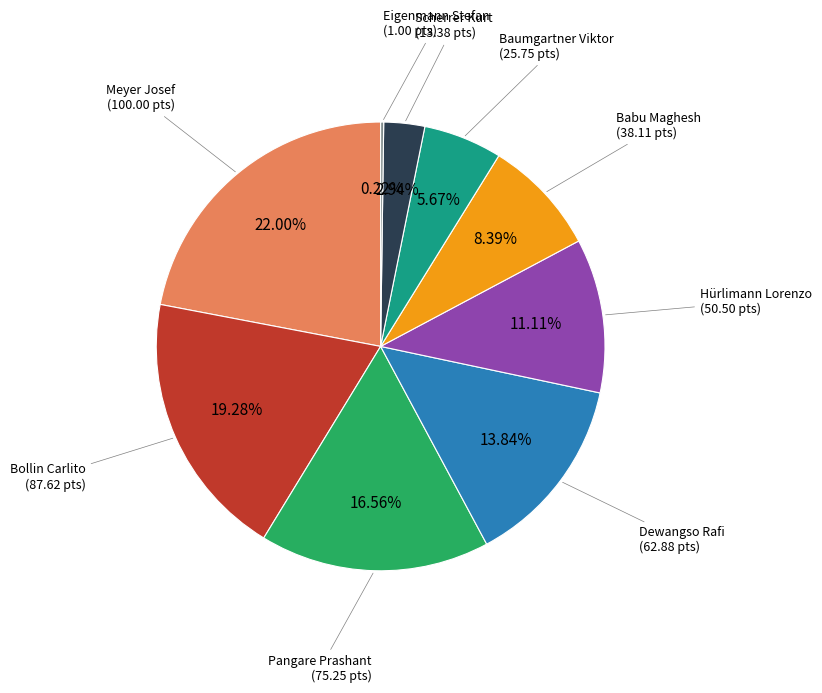

Is there a majority slice in this chart?

No